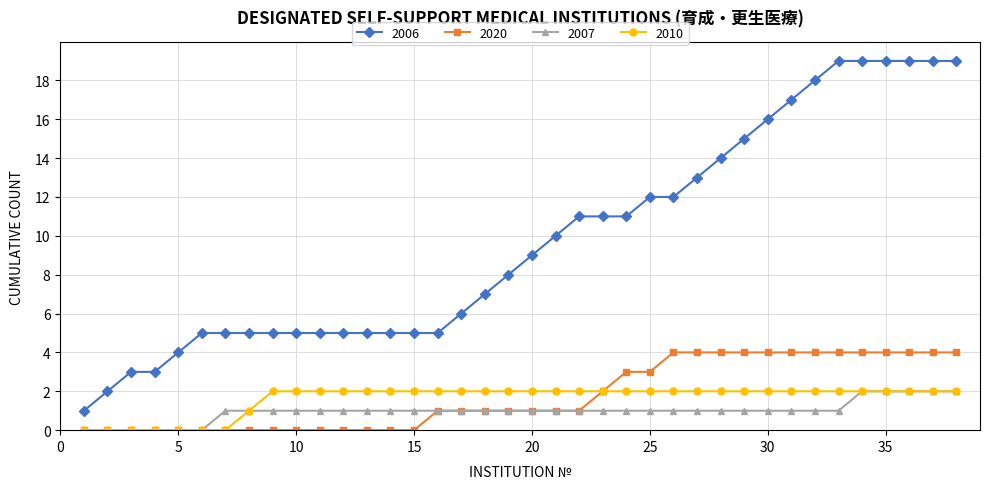

True or false: 2006 and 2020 intersect in this chart.

False